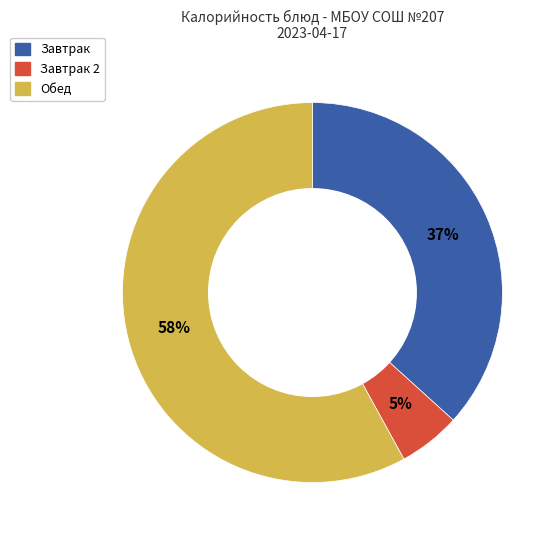

Is there any slice that represents more than half of the pie?

Yes